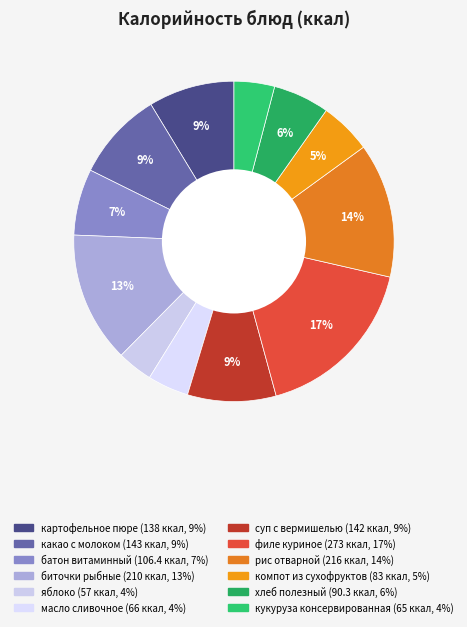

To the nearest percent, what is the combined percentage of кукуруза консервированная and масло сливочное?

8%